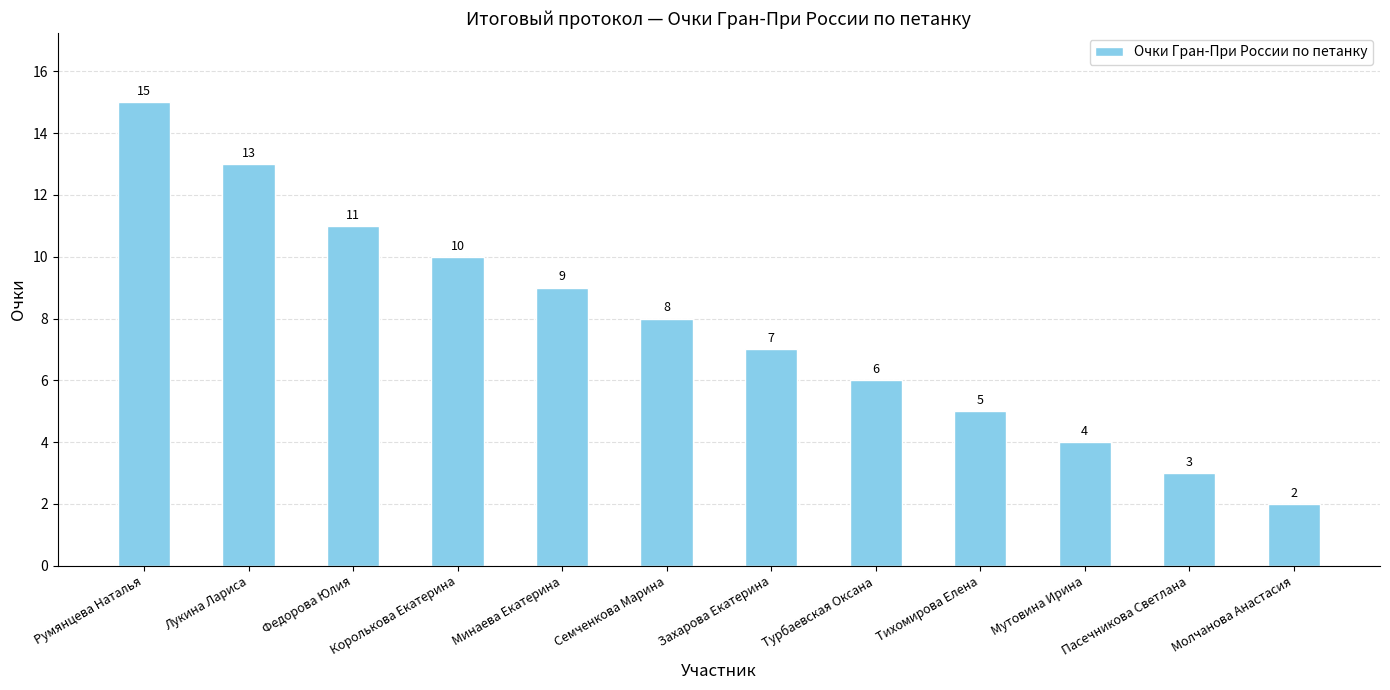

List the labels in order of value, smallest first.

Молчанова Анастасия, Пасечникова Светлана, Мутовина Ирина, Тихомирова Елена, Турбаевская Оксана, Захарова Екатерина, Семченкова Марина, Минаева Екатерина, Королькова Екатерина, Федорова Юлия, Лукина Лариса, Румянцева Наталья